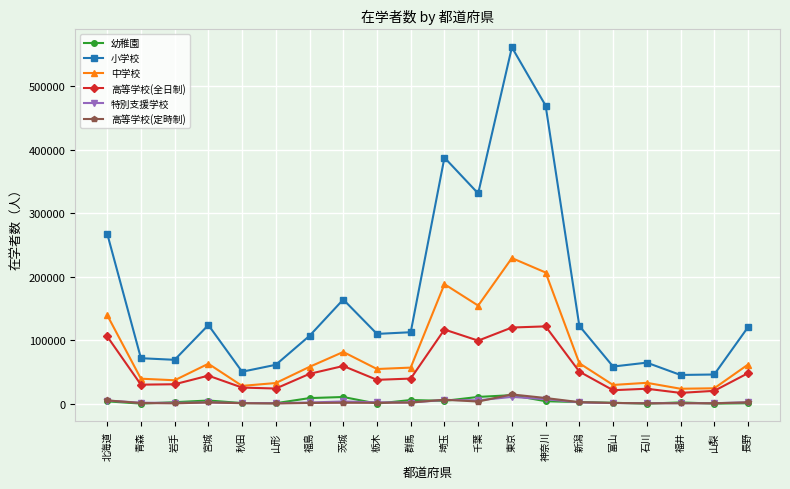

At which label does 高等学校(定時制) reach its peak?

東京